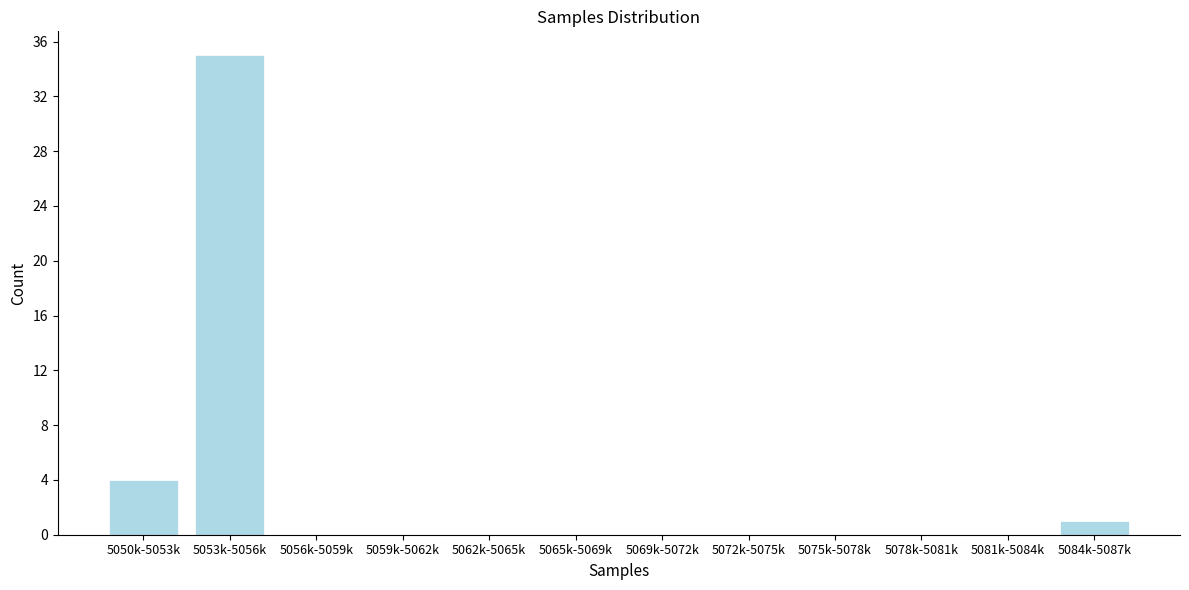

Reading left to right, transcribe all the data shown in this chart.

5050k-5053k=4	5053k-5056k=35	5056k-5059k=0	5059k-5062k=0	5062k-5065k=0	5065k-5069k=0	5069k-5072k=0	5072k-5075k=0	5075k-5078k=0	5078k-5081k=0	5081k-5084k=0	5084k-5087k=1